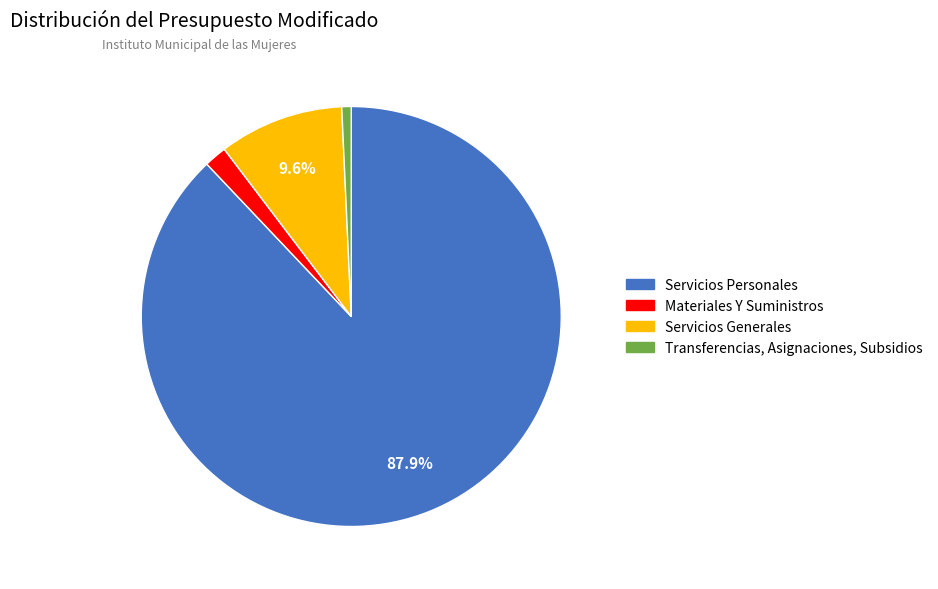

Which has a higher value, Servicios Generales or Materiales Y Suministros?

Servicios Generales